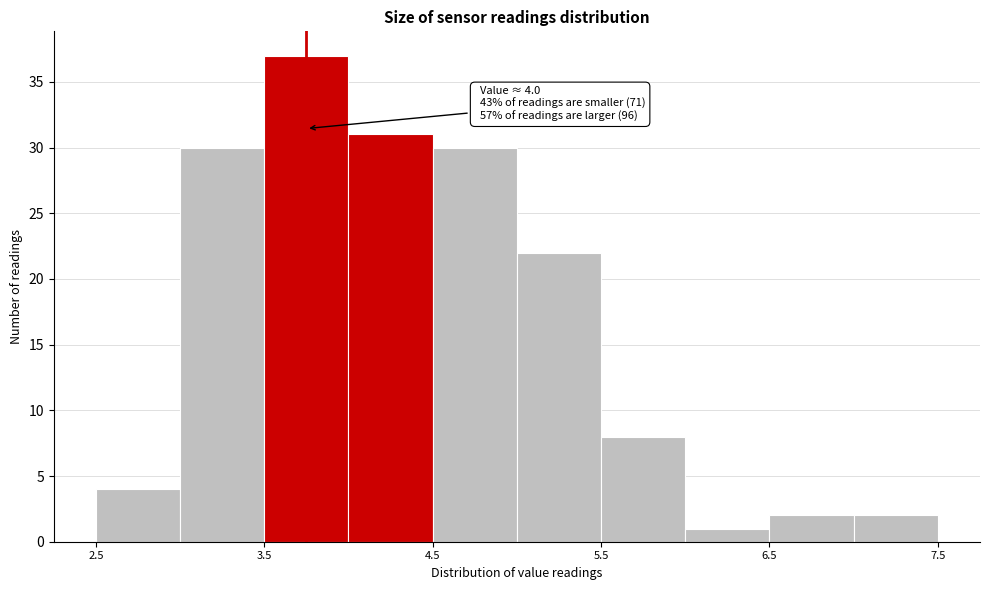

Over which range of the x-axis is the bar tallest?

3.5 to 4.0